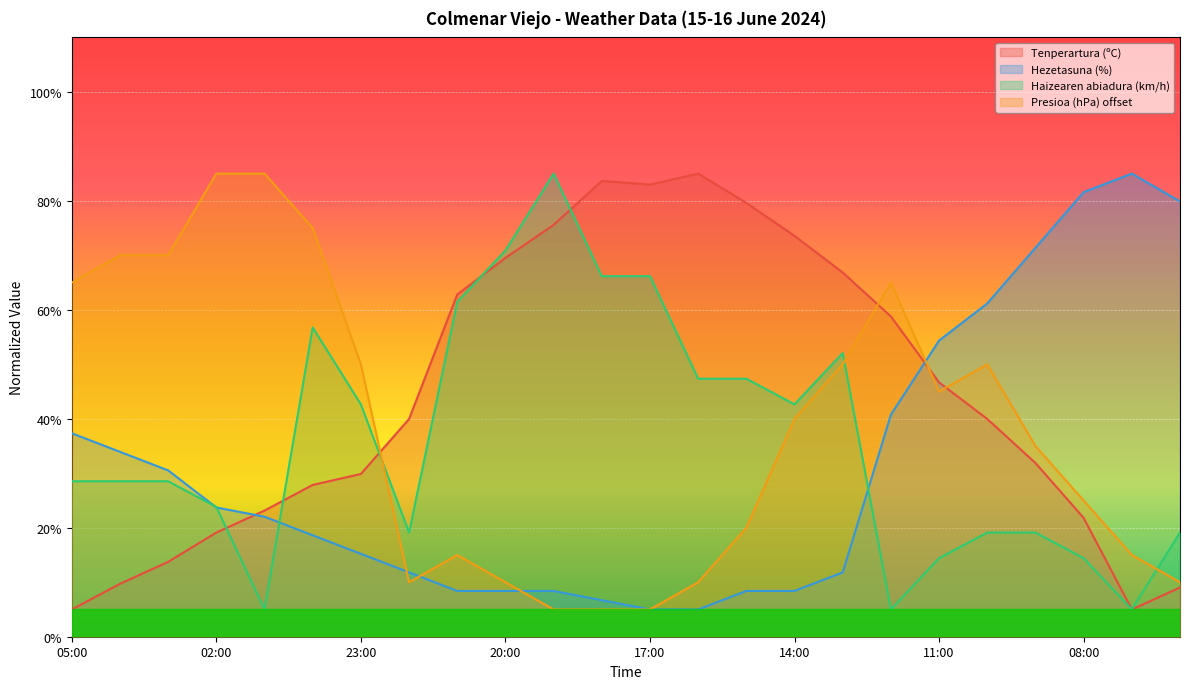

What are all the series names shown in the legend?

Tenperartura (ºC), Hezetasuna (%), Haizearen abiadura (km/h), Presioa (hPa) offset